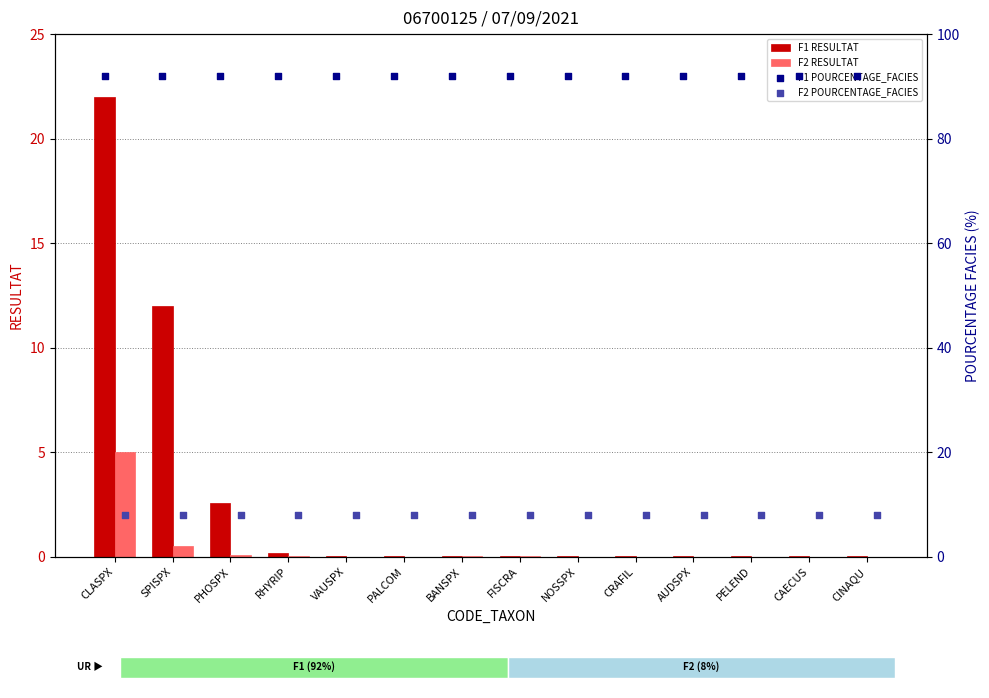

What is the maximum value for F2 RESULTAT?

5.0